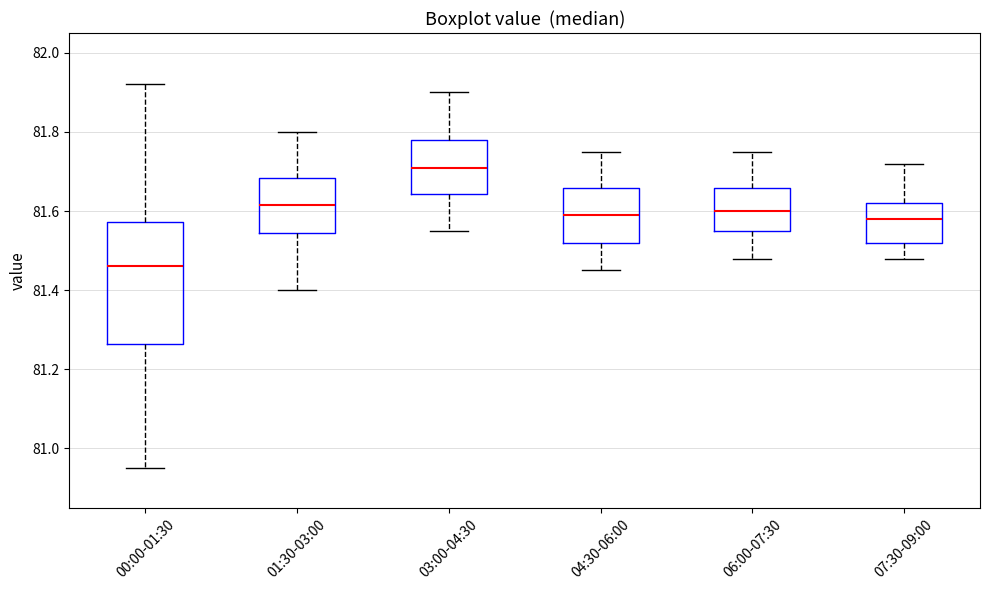

Which box's median line is the highest?

03:00-04:30